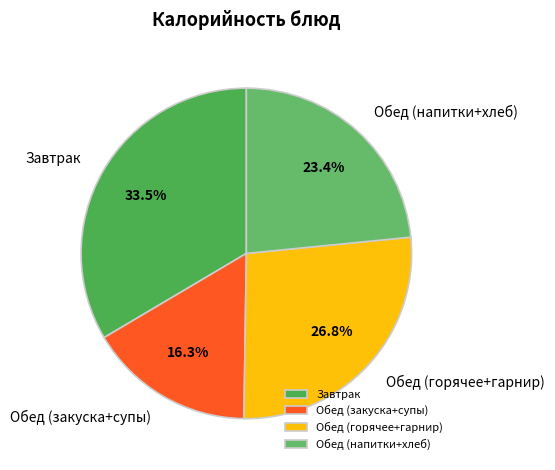

What is the largest slice in the pie chart?

Завтрак